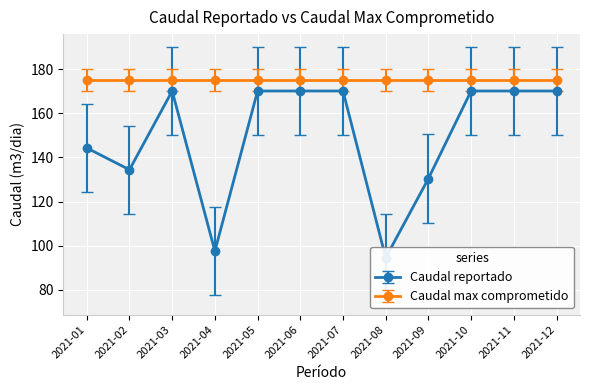

The value at 2021-04 is 97.5. True or false?

True